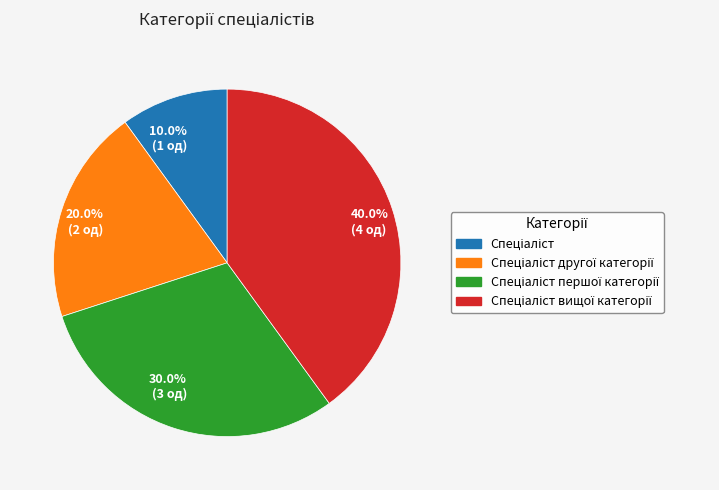

What is the total percentage of 40.0% (4 од) and 20.0% (2 од)?

60.0%